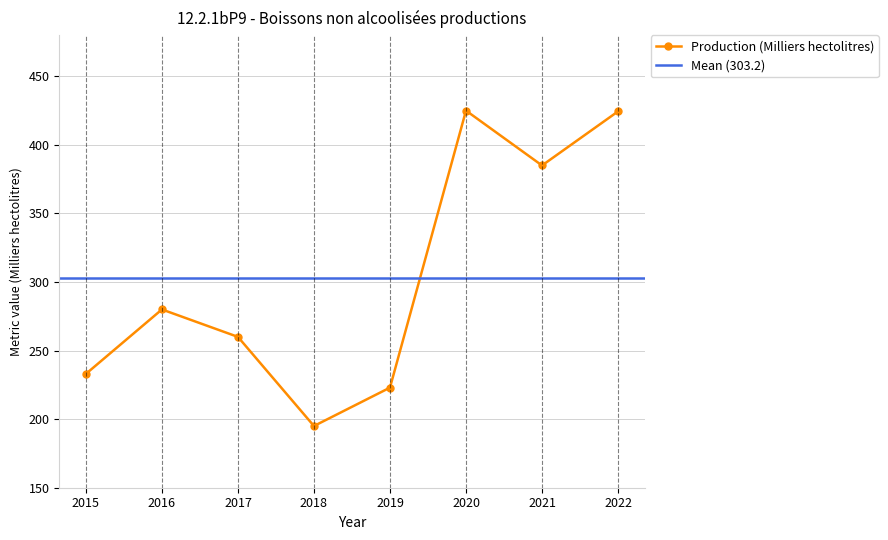

How many lines are shown in the chart?

1